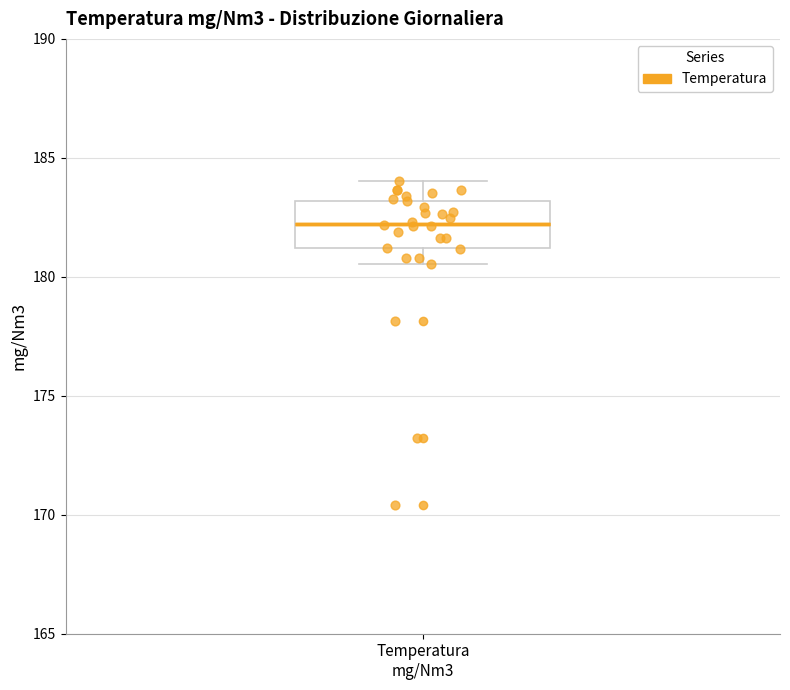

Transcribe this box plot: give where the median line is, the range the box spans, and where the two whiskers end, as read against the y-axis. The values are not printed on the chart, so give them approximately, as read against the axis.

median 182.0, box 181.0 to 183.0, whiskers 180.5 to 184.0